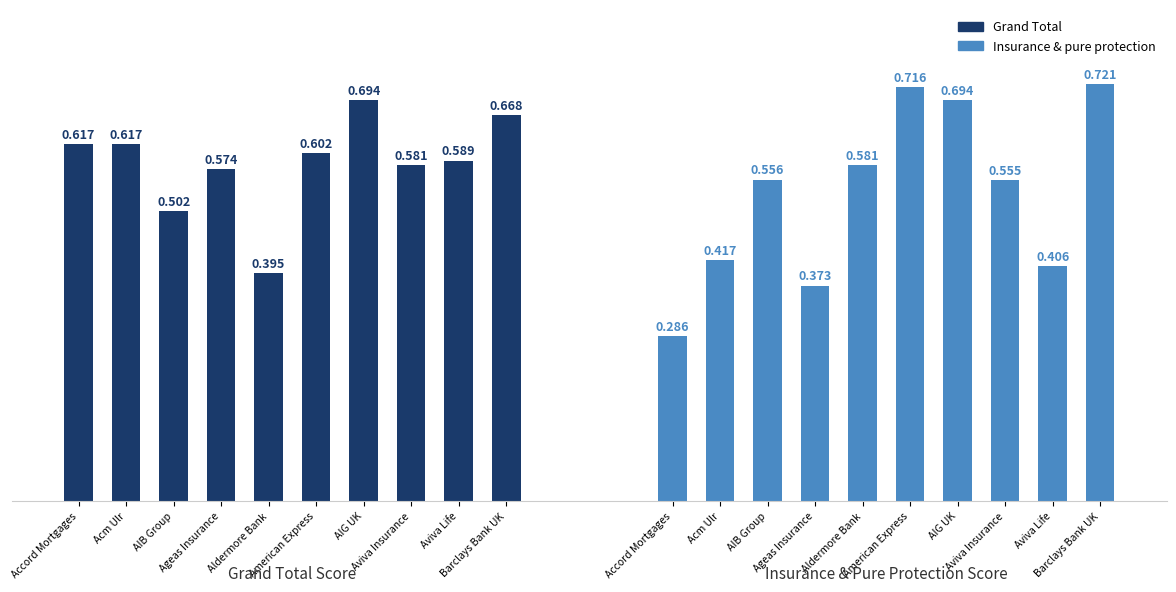

What is the label of the 4th bar from the right?

AIG UK